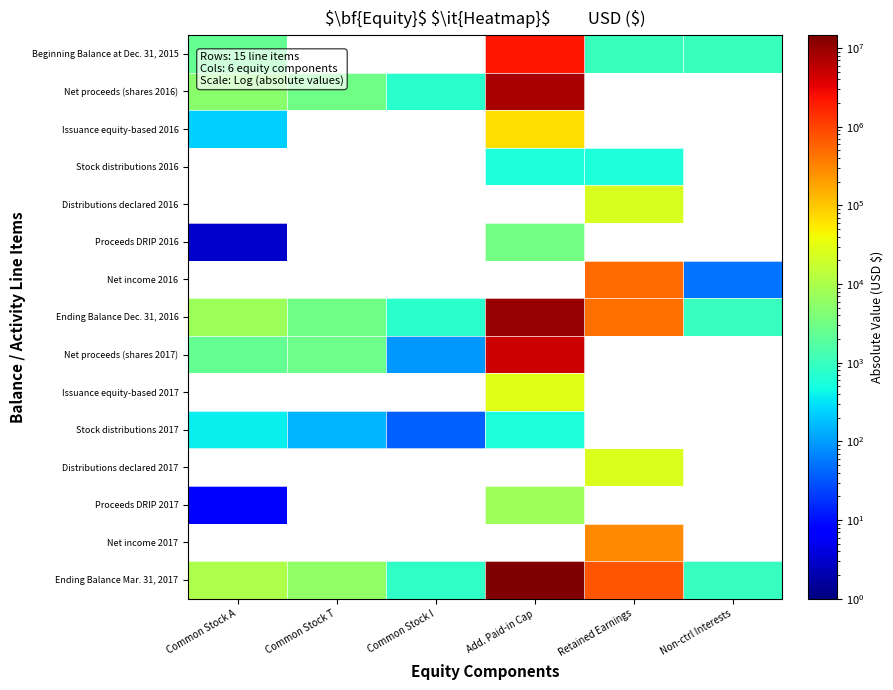

List the series in order of their peak value, highest first.

Net proceeds (shares 2016), Issuance equity-based 2016, Stock distributions 2016, Distributions declared 2016, Proceeds DRIP 2016, Net income 2016, Ending Balance Dec. 31, 2016, Net proceeds (shares 2017), Issuance equity-based 2017, Stock distributions 2017, Distributions declared 2017, Proceeds DRIP 2017, Net income 2017, Ending Balance Mar. 31, 2017, Beginning Balance at Dec. 31, 2015